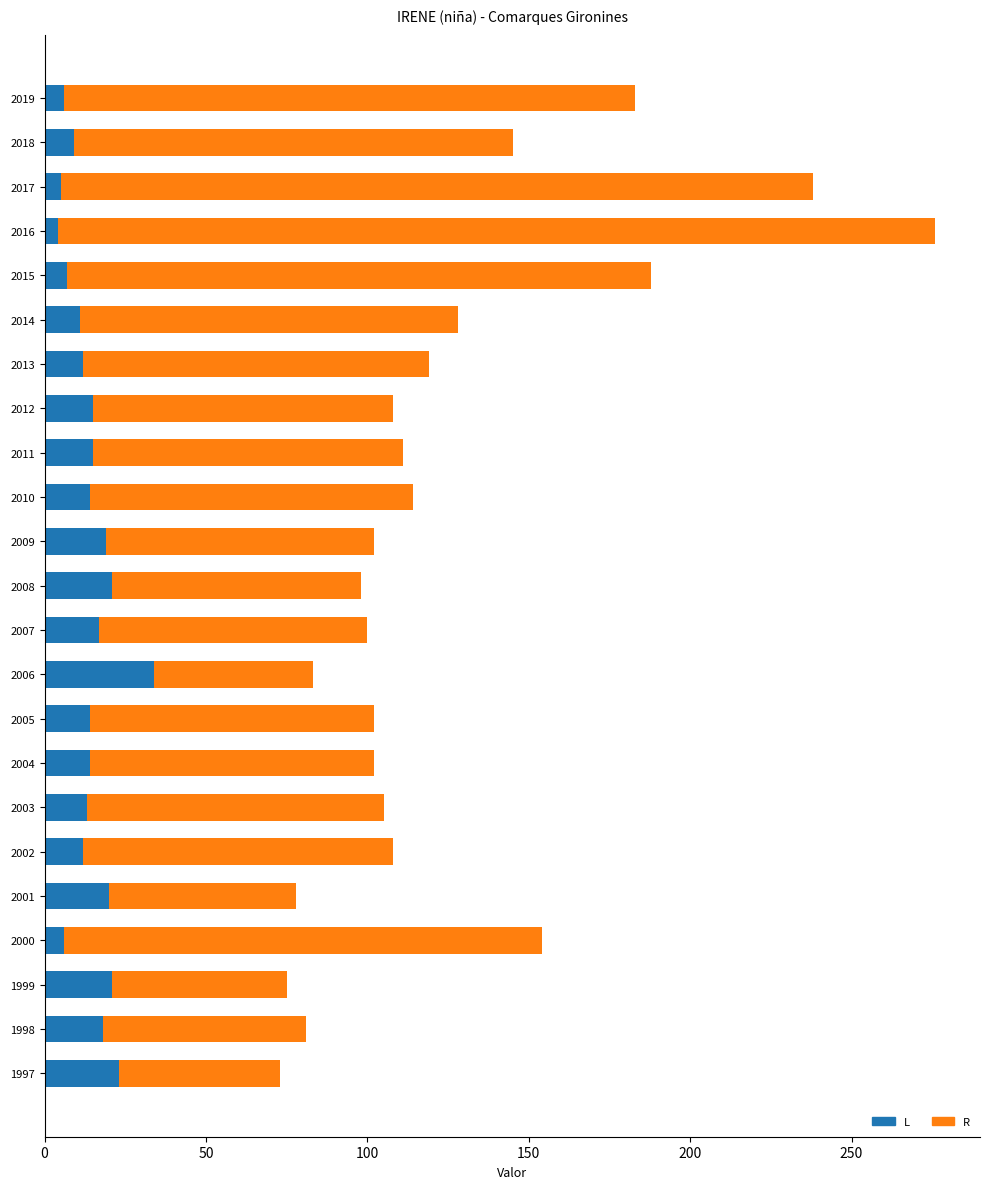

At which category is the sum across all series the highest?

2016